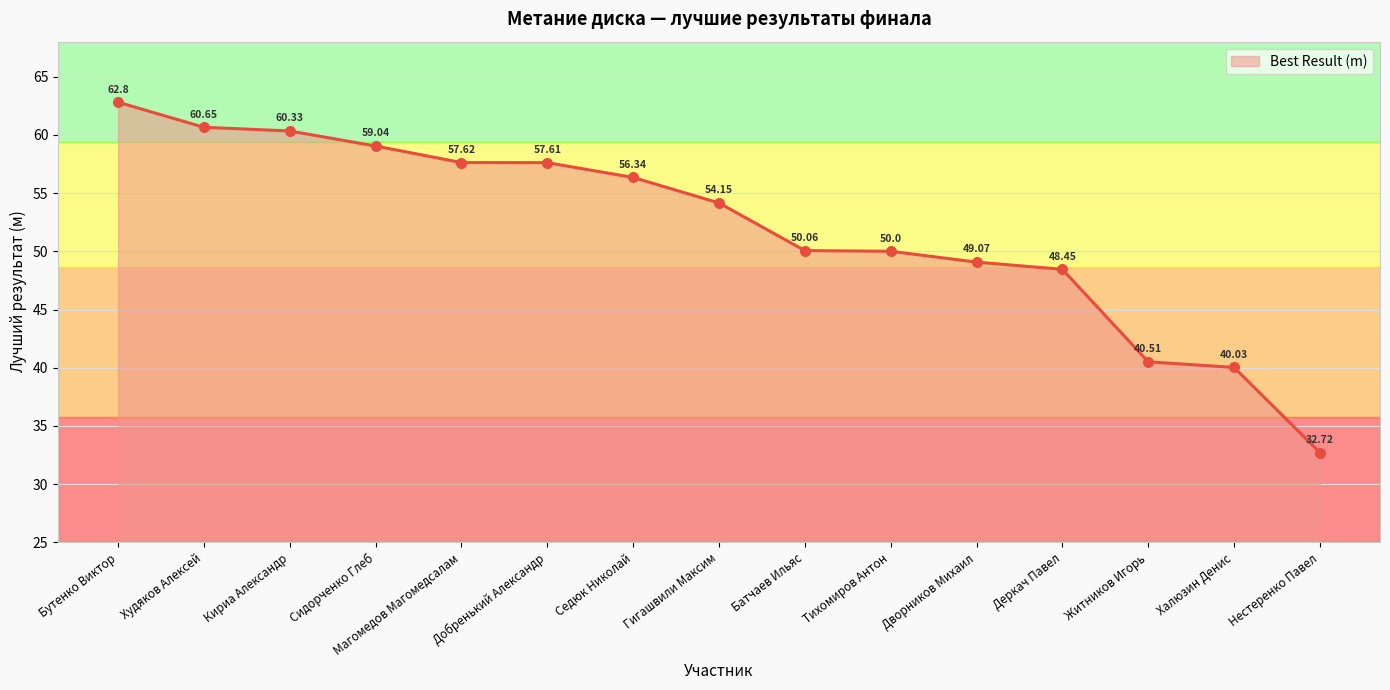

Approximately how many times larger is the value at Кириа Александр compared to Дворников Михаил?

1.2